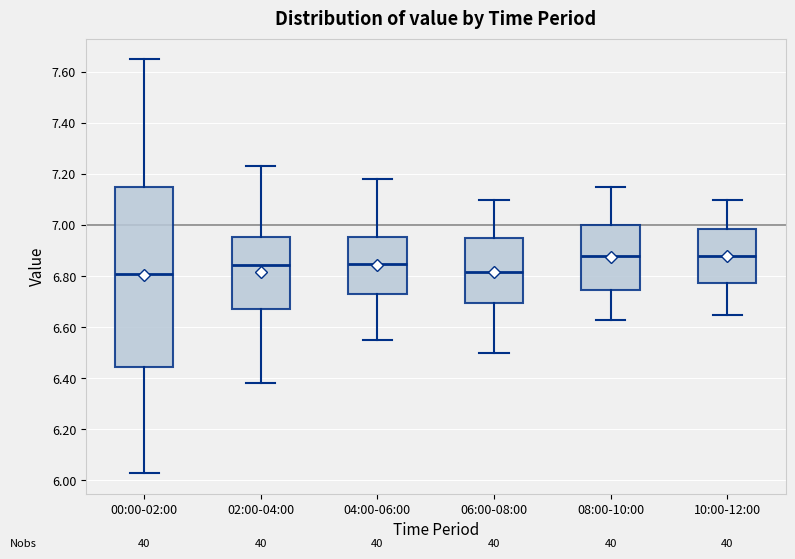

Where is the lower edge of the box for 04:00-06:00 on the y-axis? The values are not printed on the chart, so give them approximately, as read against the axis.

6.74